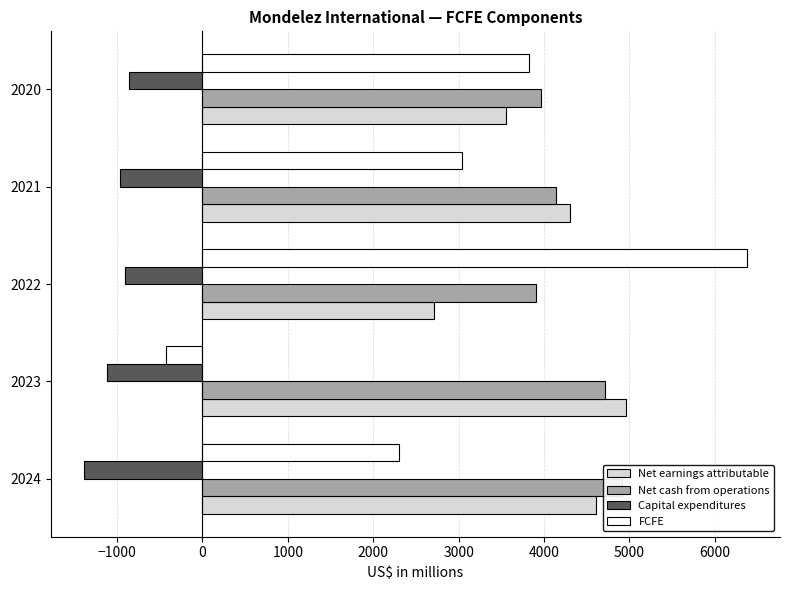

What is the average value of the Capital expenditures series?

-1047